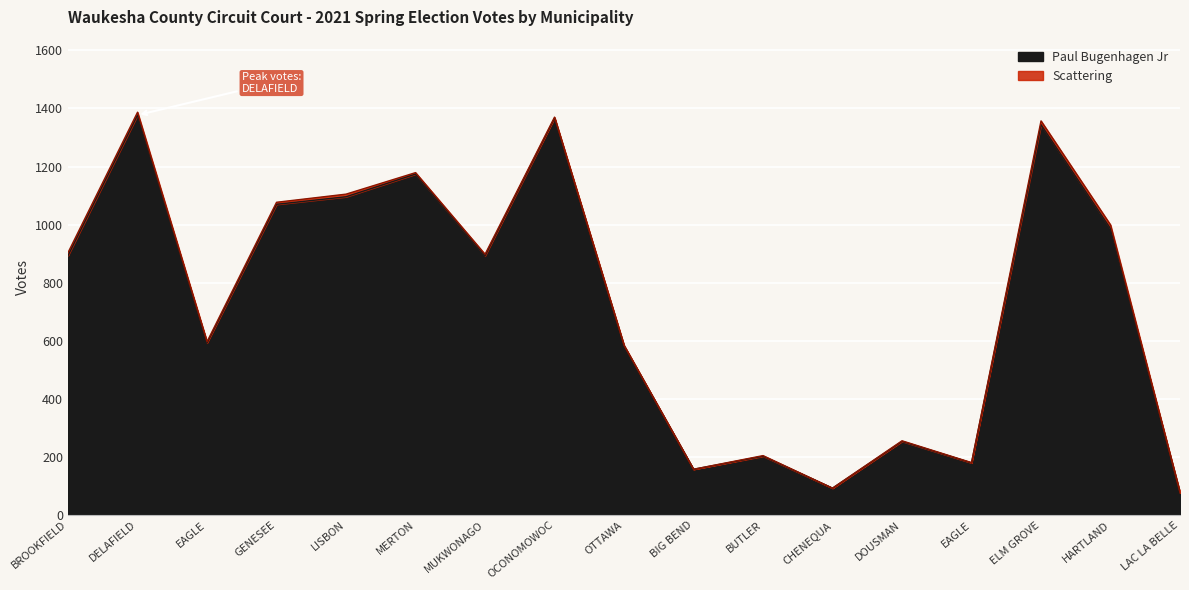

How many points are higher than both their immediate neighbors (excluding endpoints)?

6